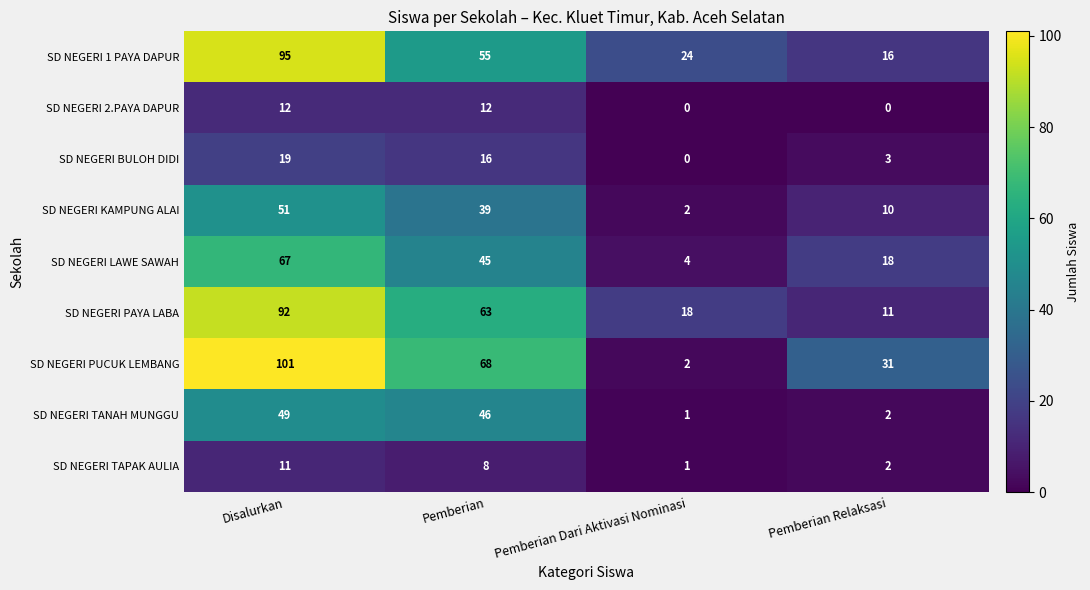

Where is SD NEGERI TANAH MUNGGU nearest to the value 25?

Pemberian